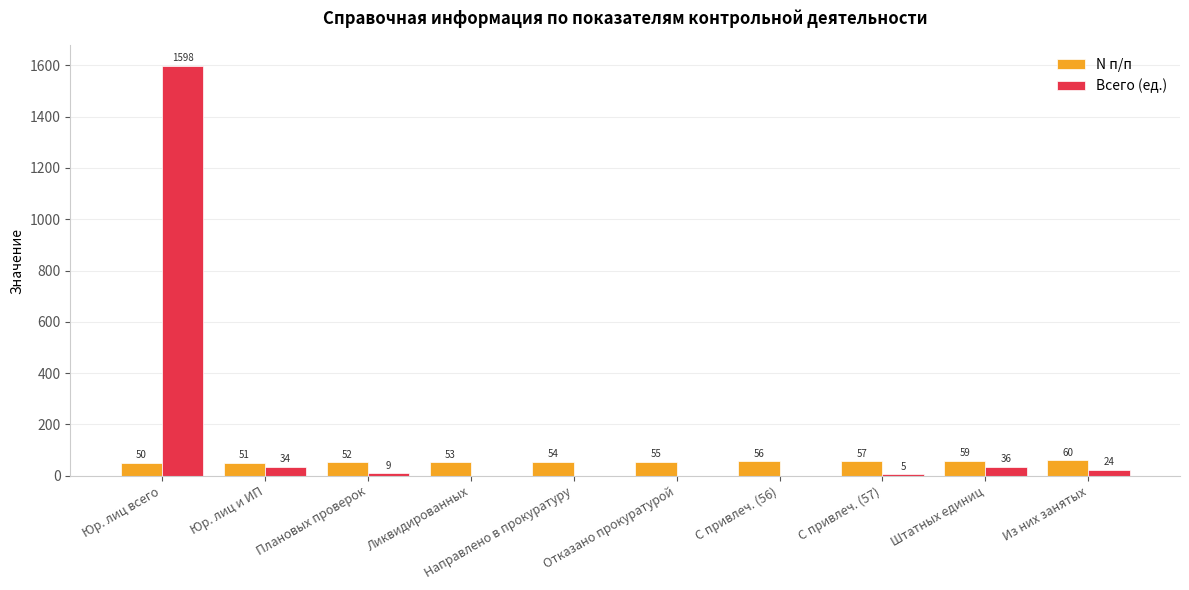

How many N п/п values are between 52 and 57?

6